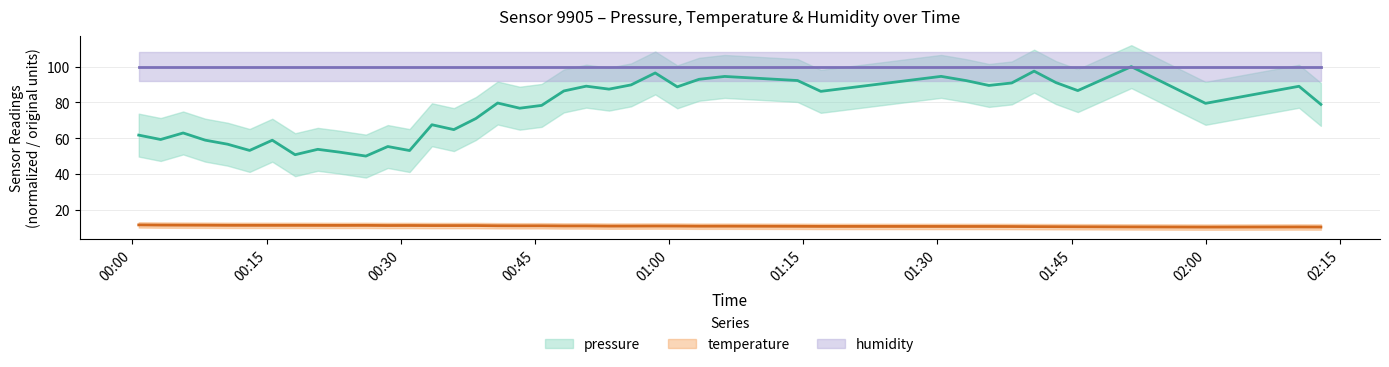

Is it true that temperature equals 10.7 at 2022-09-19T01:35:46?

True